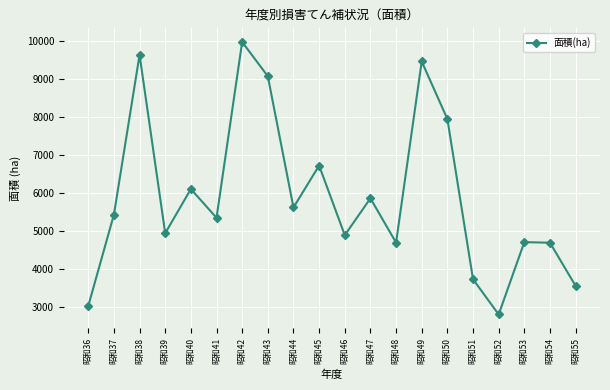

What is the value of the 18th point from the left?

4706.1